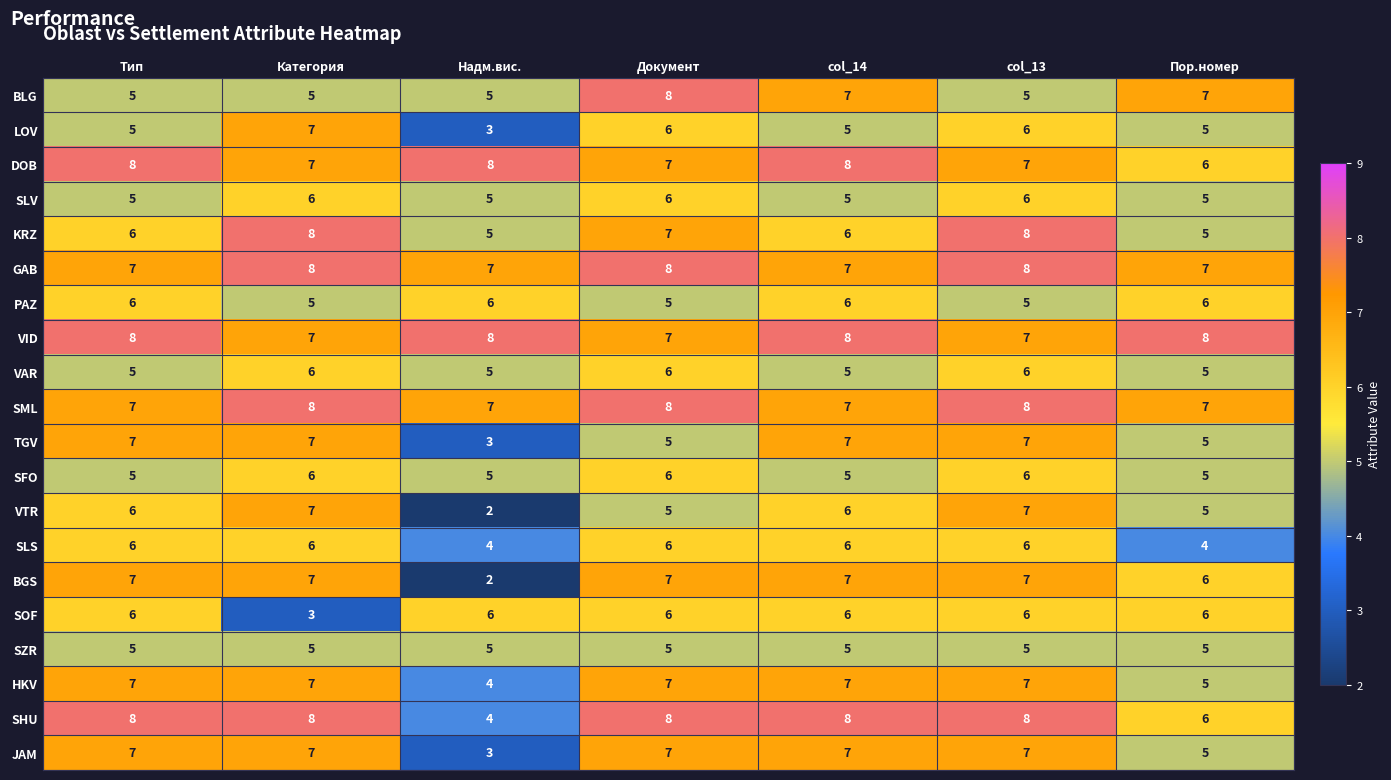

Count the SFO values in the range 5 to 6.

7